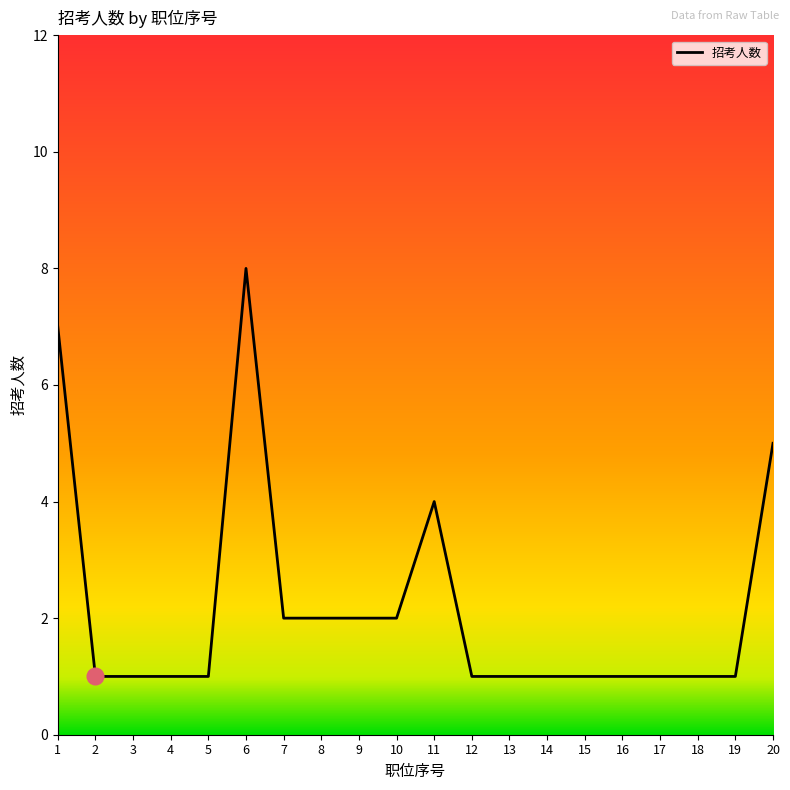

Which label corresponds to the largest value in the chart?

6